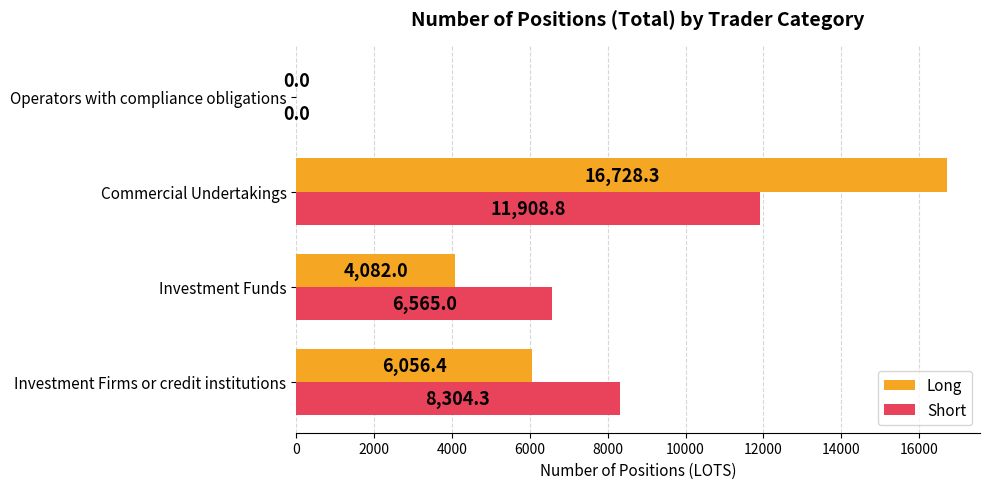

Is it true that Short equals 4430.6 at Commercial Undertakings?

False